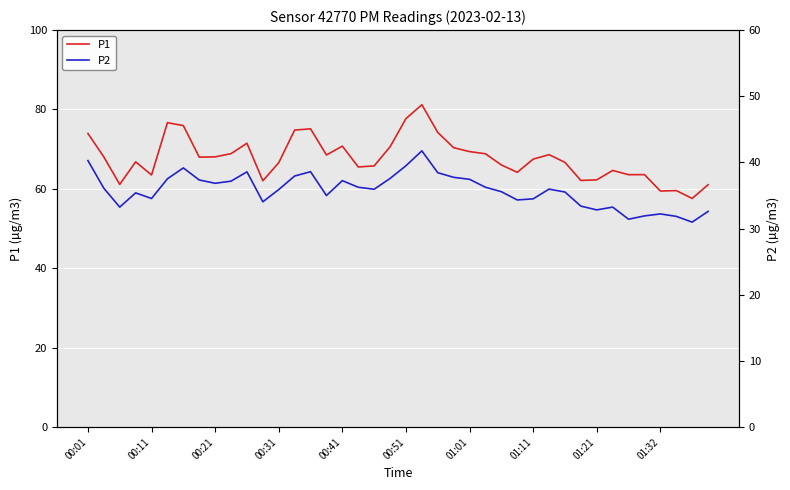

The P1 series shows 89.7 at 01:21. True or false?

False